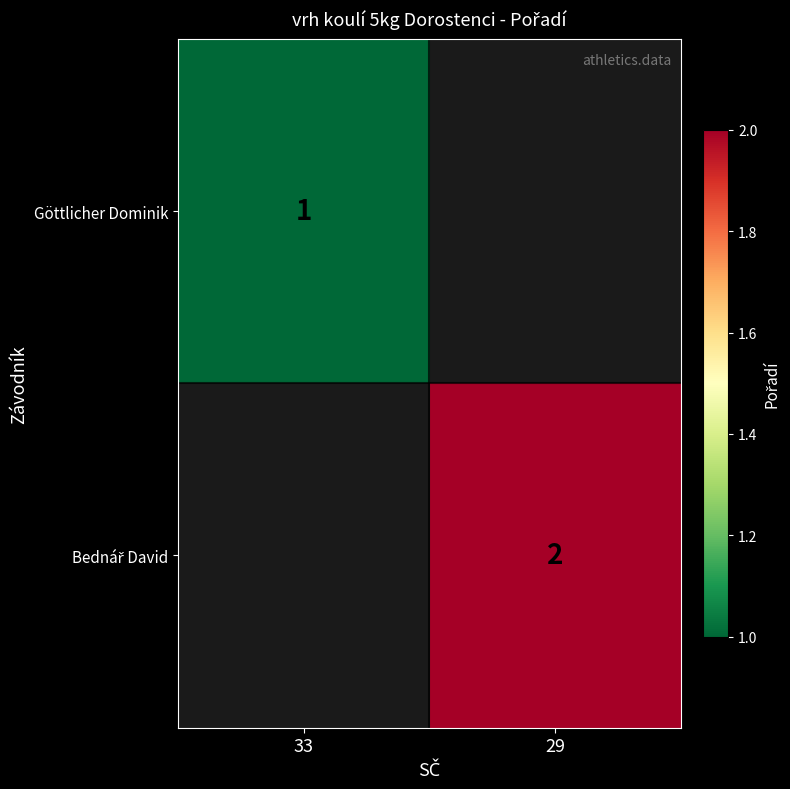

Is it true that Göttlicher Dominik equals 1 at 33?

True